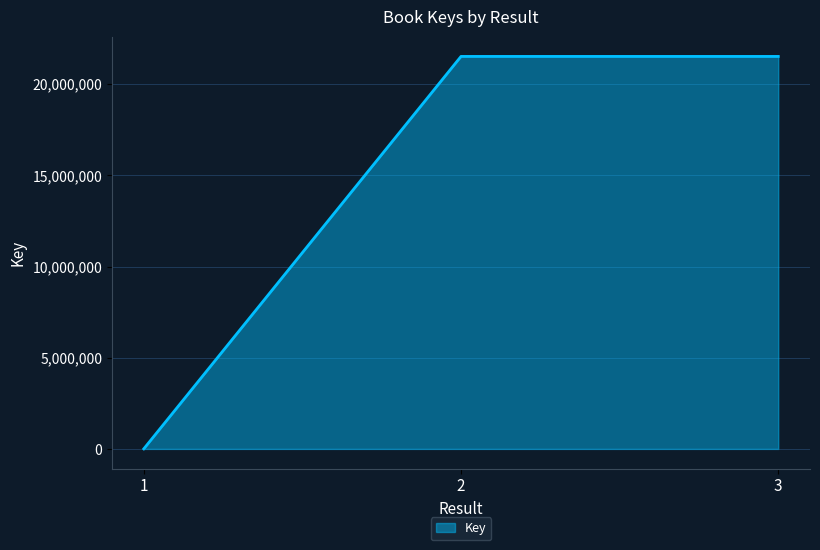

Does the chart have visible grid lines?

Yes